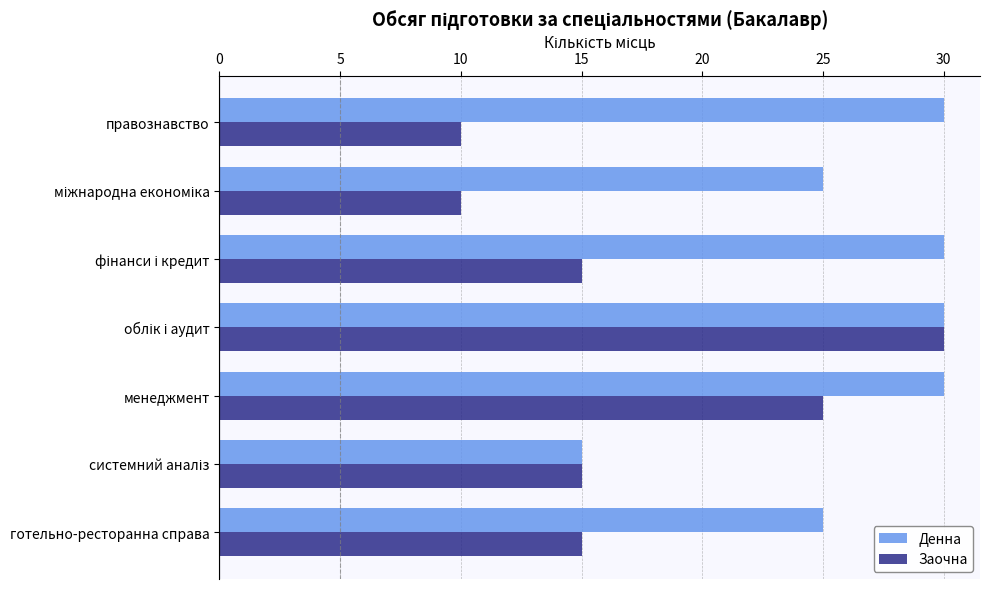

What are all the series names shown in the legend?

Денна, Заочна